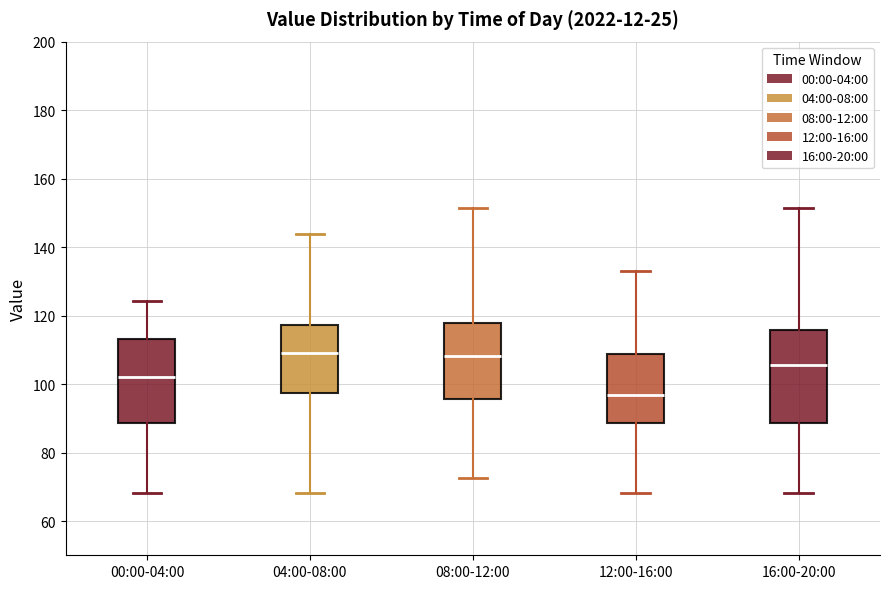

Reading left to right, read every box against the y-axis: the position of its median line, the range the box covers, and the ends of its whiskers. The values are not printed on the chart, so give them approximately, as read against the axis.

00:00-04:00: median 102, box 88 to 114, whiskers 68 to 124
04:00-08:00: median 108, box 98 to 118, whiskers 68 to 144
08:00-12:00: median 108, box 96 to 118, whiskers 72 to 152
12:00-16:00: median 96, box 88 to 108, whiskers 68 to 132
16:00-20:00: median 106, box 88 to 116, whiskers 68 to 152